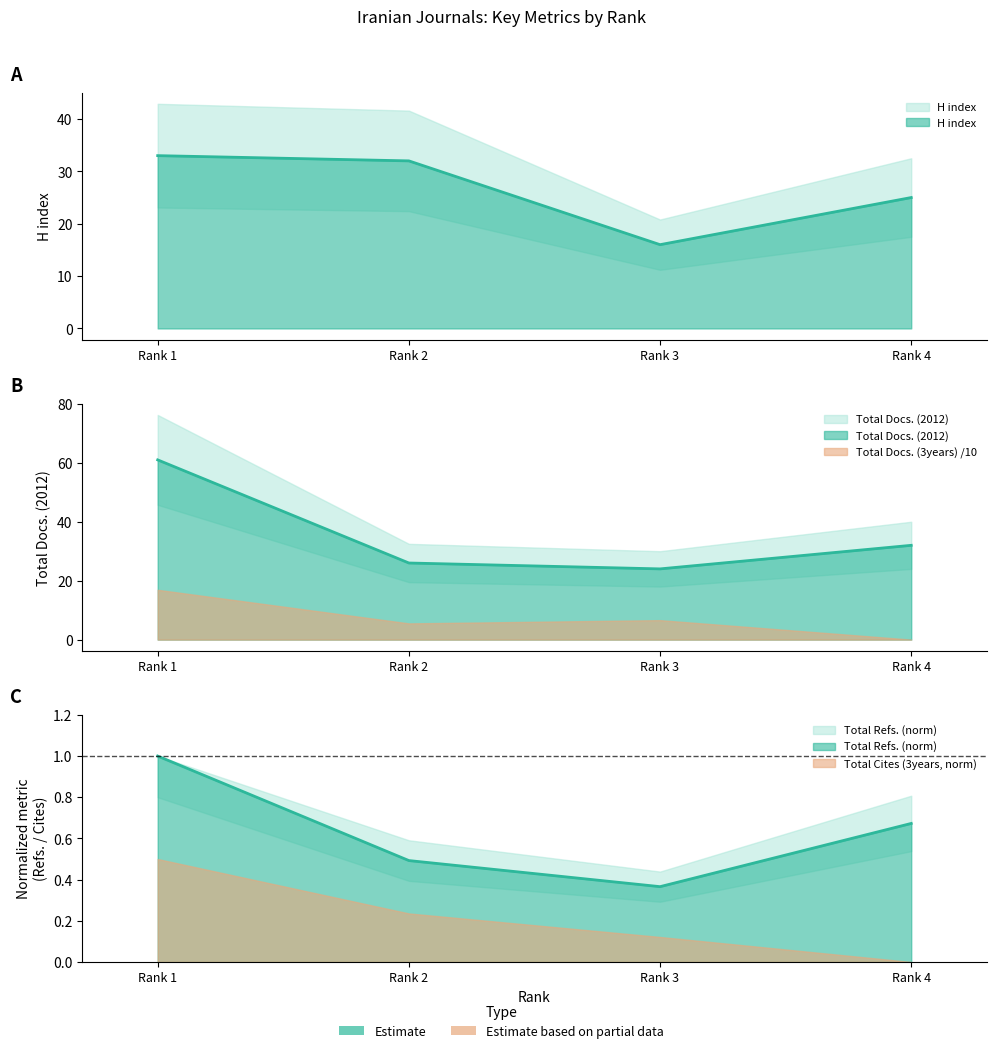

Reading left to right, what are all the values shown in this chart?

H index: Rank 1=33.0	Rank 2=32.0	Rank 3=16.0	Rank 4=25.0
Total Docs. (2012): Rank 1=61.0	Rank 2=26.0	Rank 3=24.0	Rank 4=32.0
Total Refs.: Rank 1=1.0	Rank 2=0.5	Rank 3=0.4	Rank 4=0.7